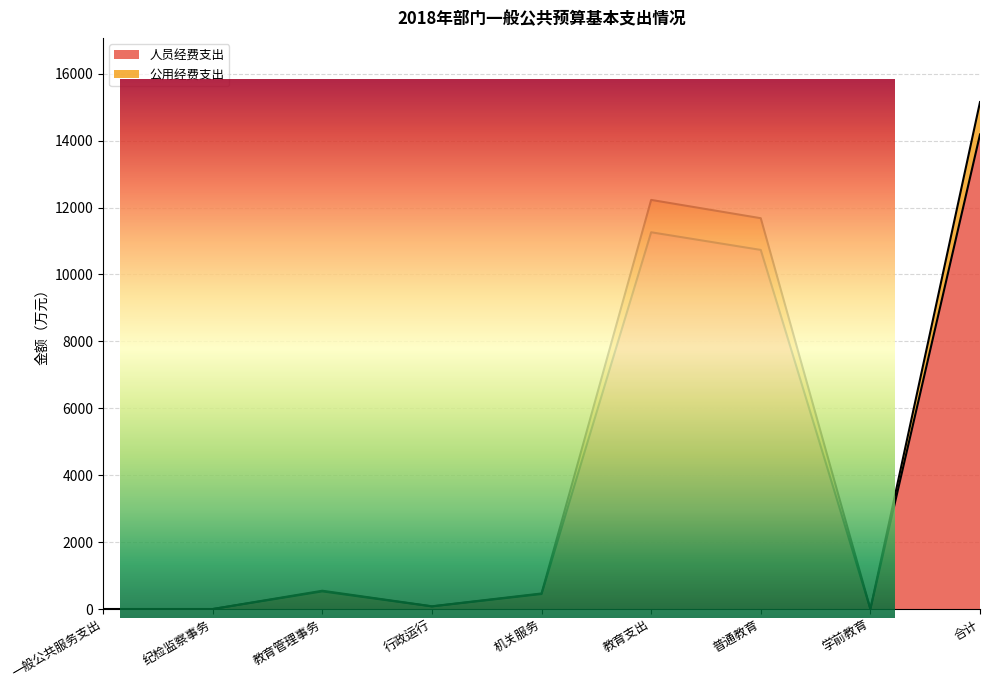

Where is the first local maximum for 公用经费支出?

教育管理事务